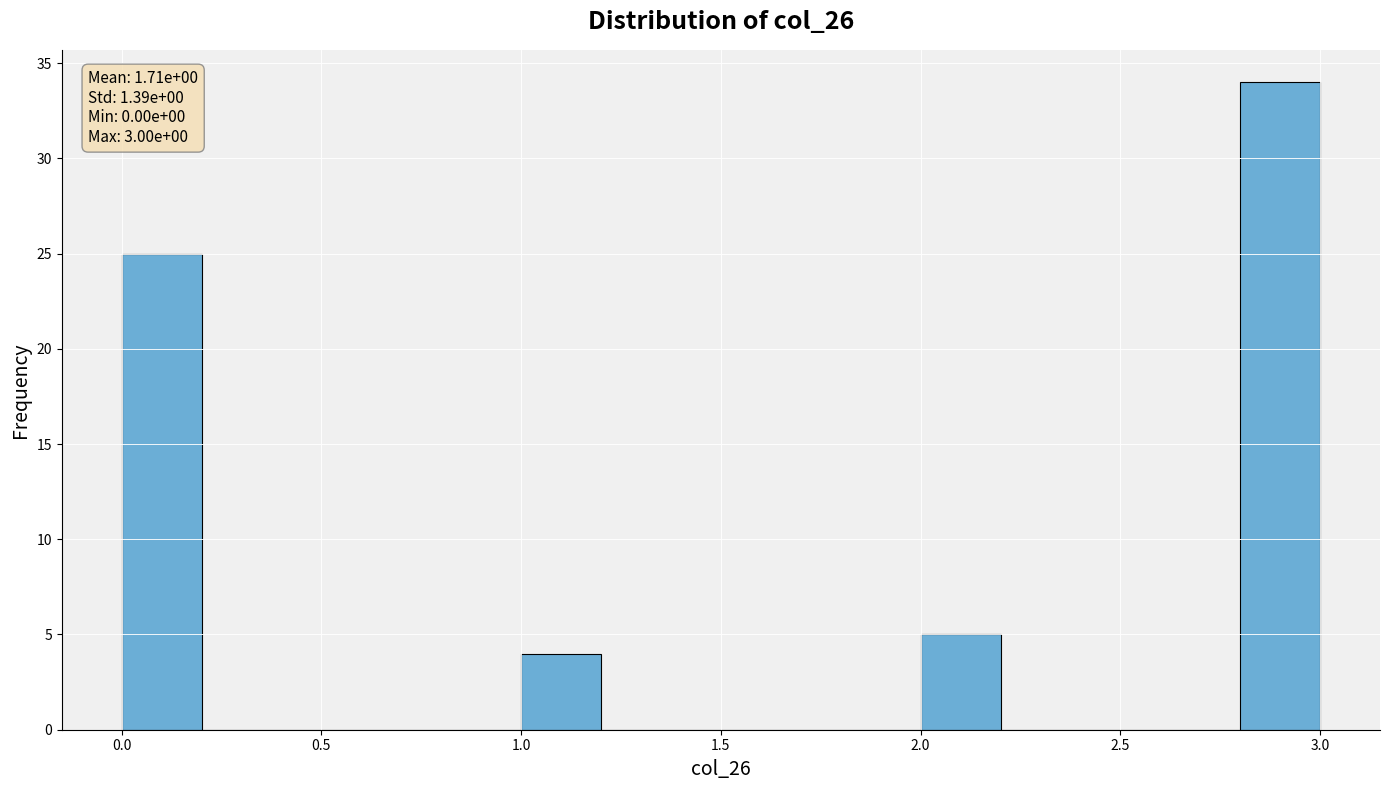

Over which range of the x-axis is the bar tallest?

2.8 to 3.0